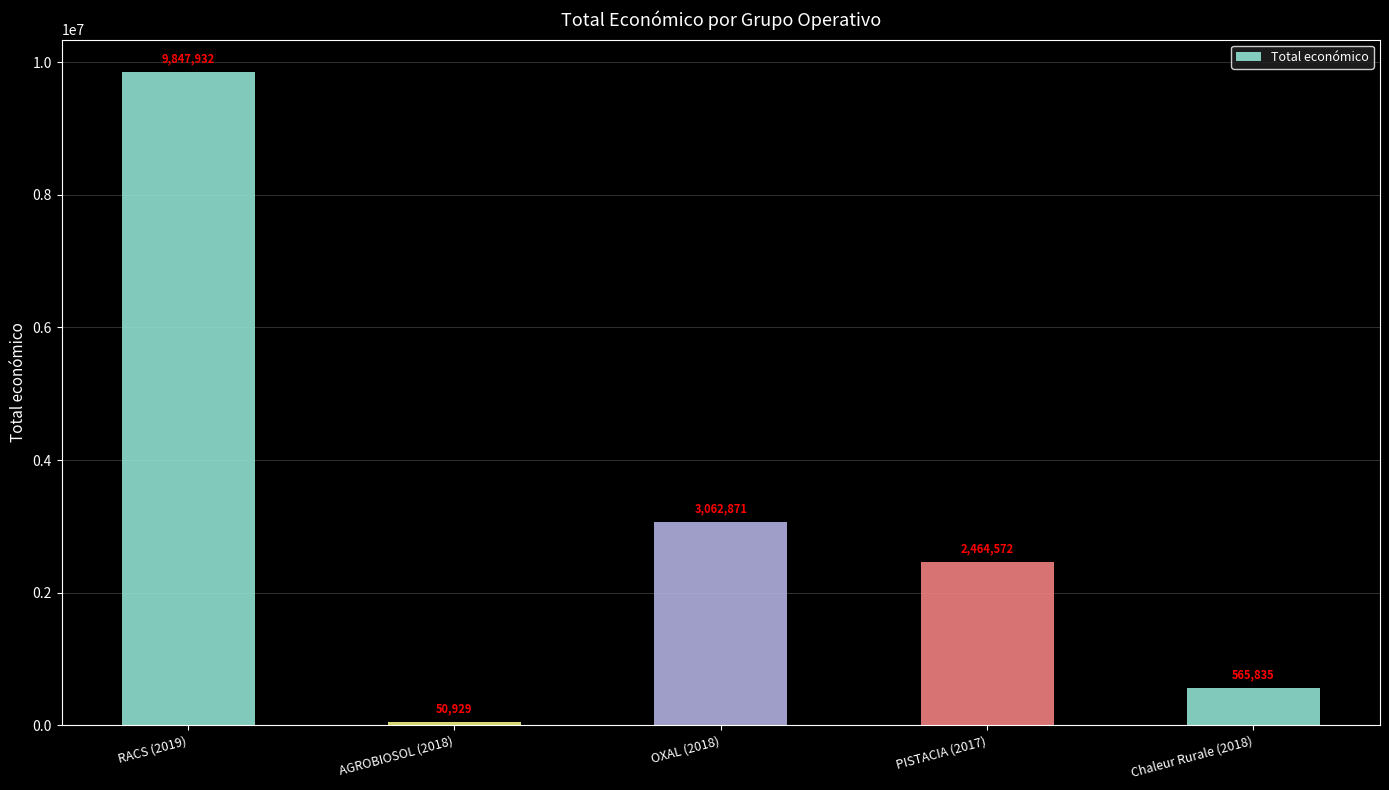

At which label does the data first exceed 2464572?

RACS (2019)